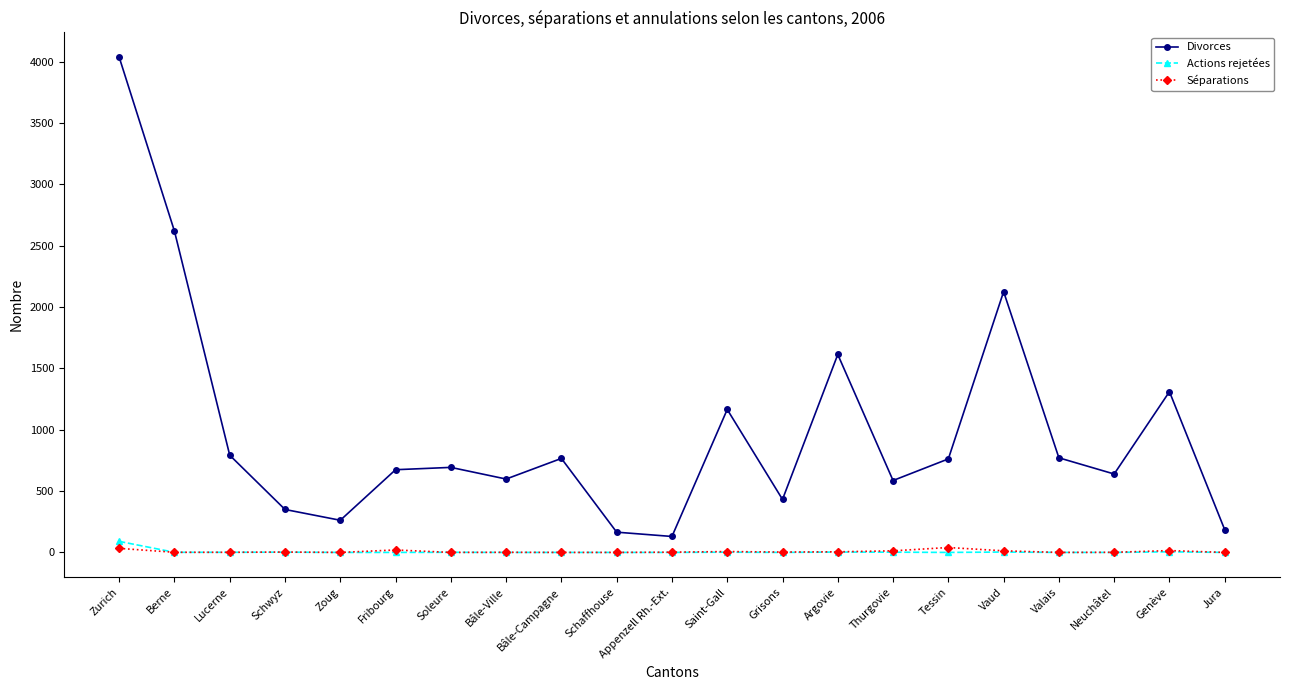

True or false: Séparations has more than 0 points higher than both neighbors.

True